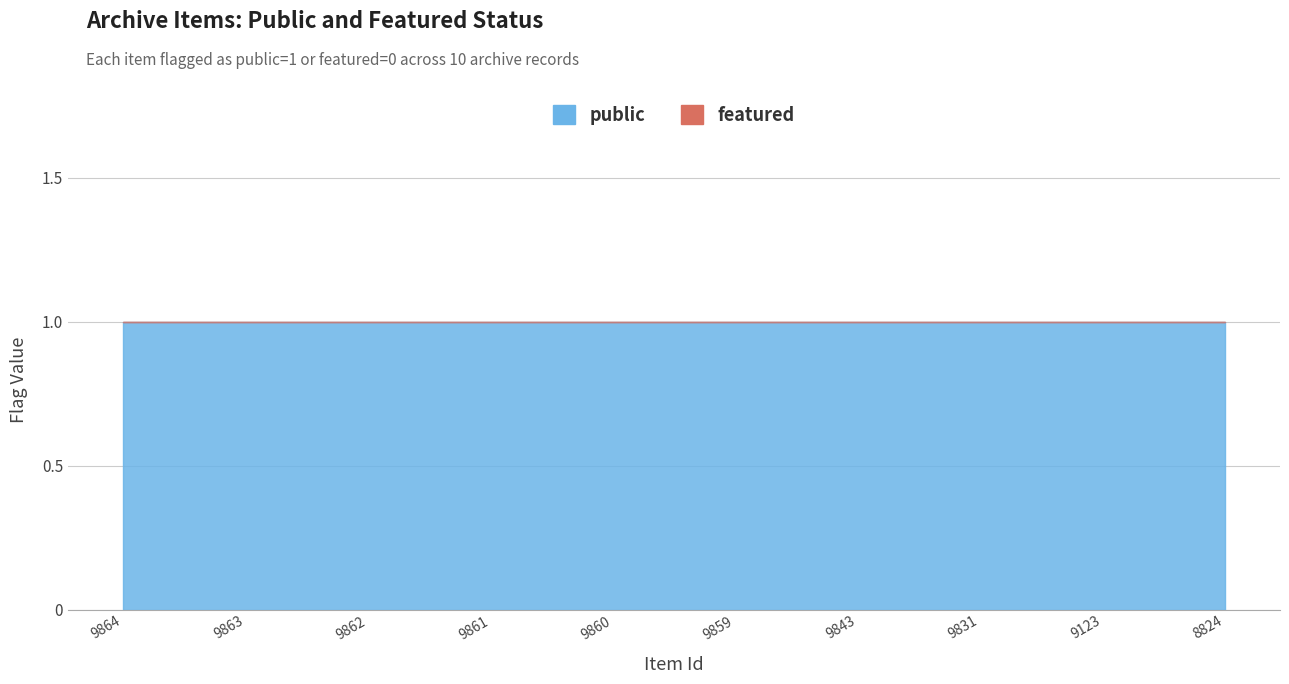

At which category is the sum across all series the highest?

9864